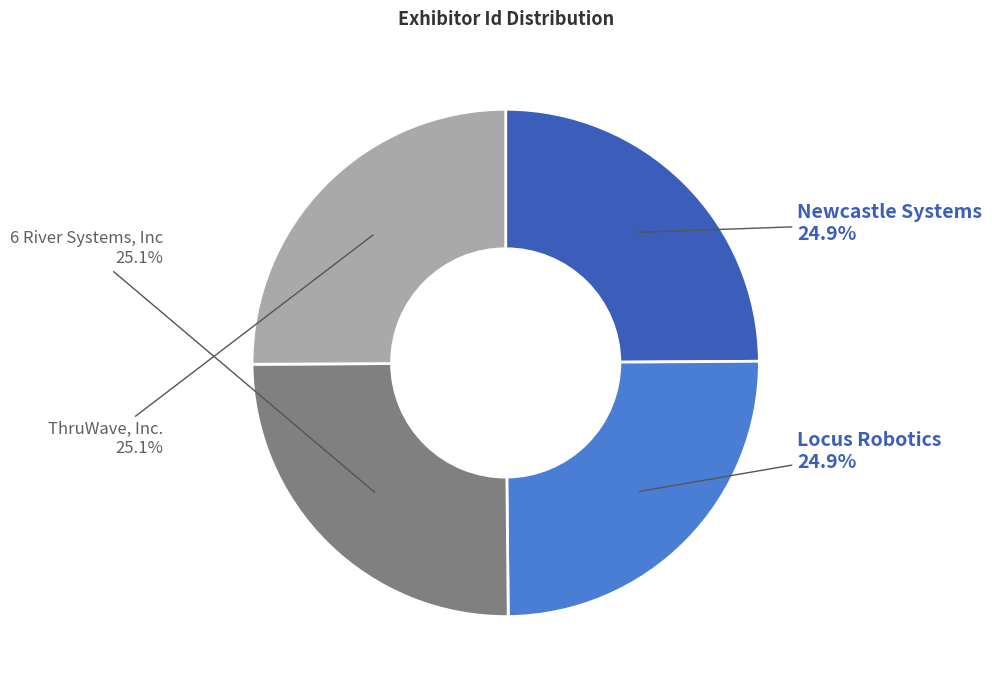

Is there any slice that represents more than half of the pie?

No